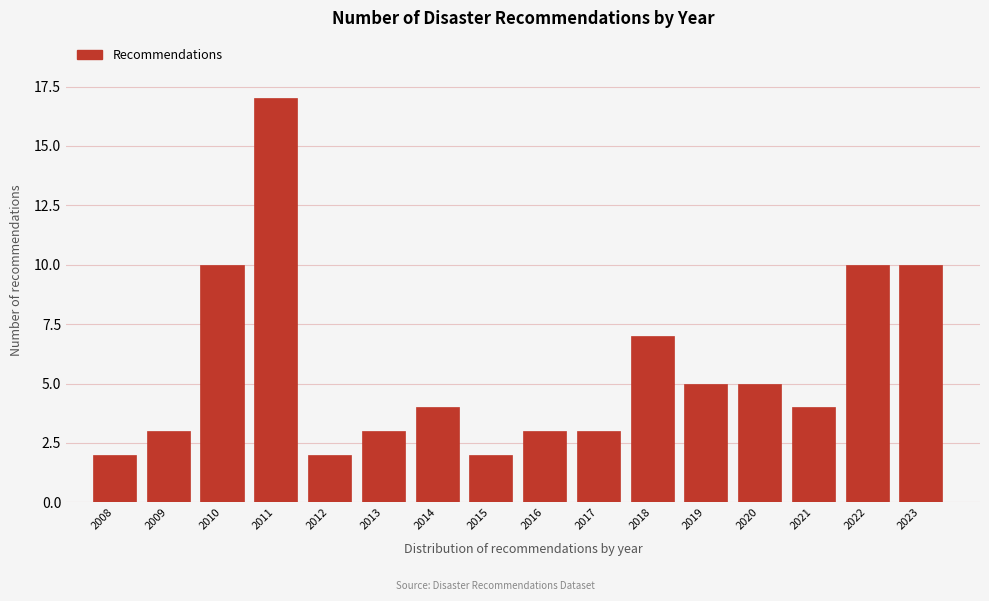

Reading left to right, what are all the values shown in this chart?

2	3	10	17	2	3	4	2	3	3	7	5	5	4	10	10